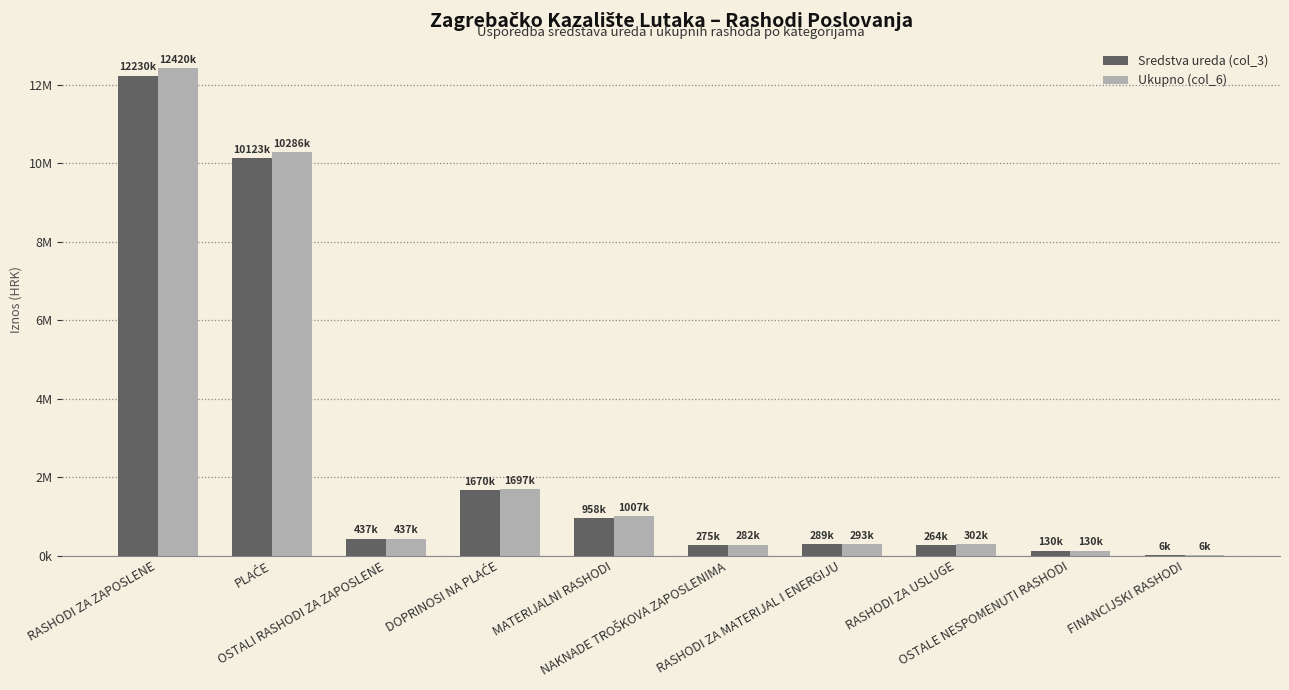

The value of Sredstva ureda (col_3) at MATERIJALNI RASHODI is 958000. True or false?

True